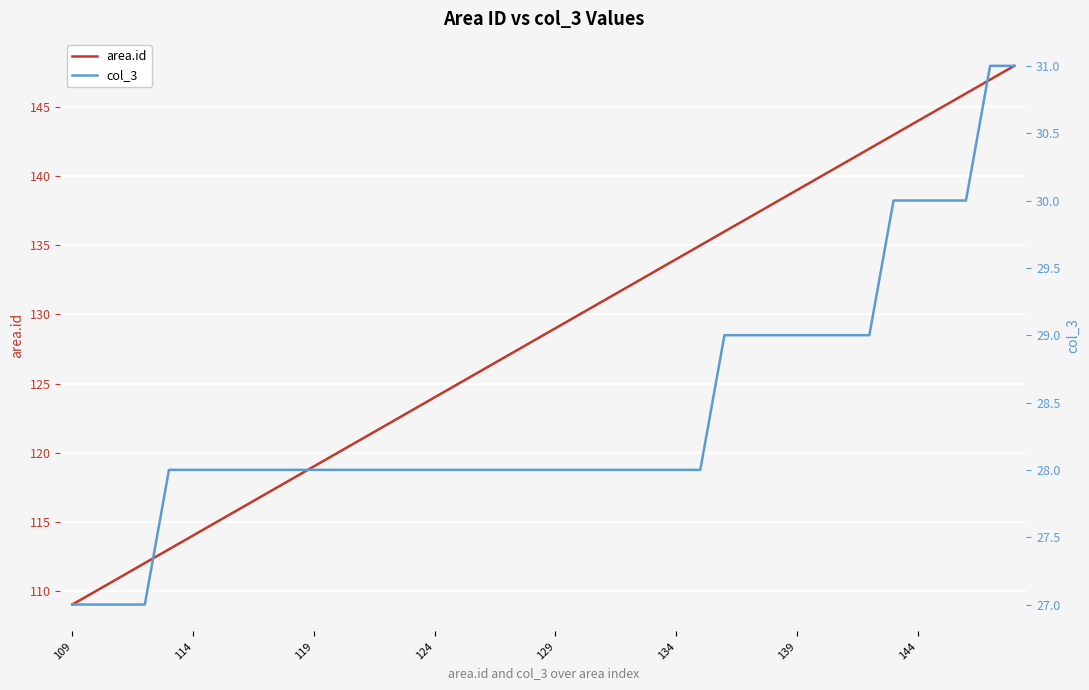

True or false: area.id and col_3 intersect in this chart.

False